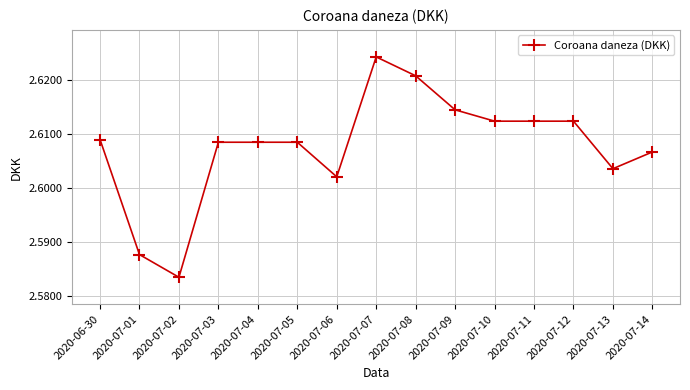

The value at 2020-07-12 is 1.3. True or false?

False